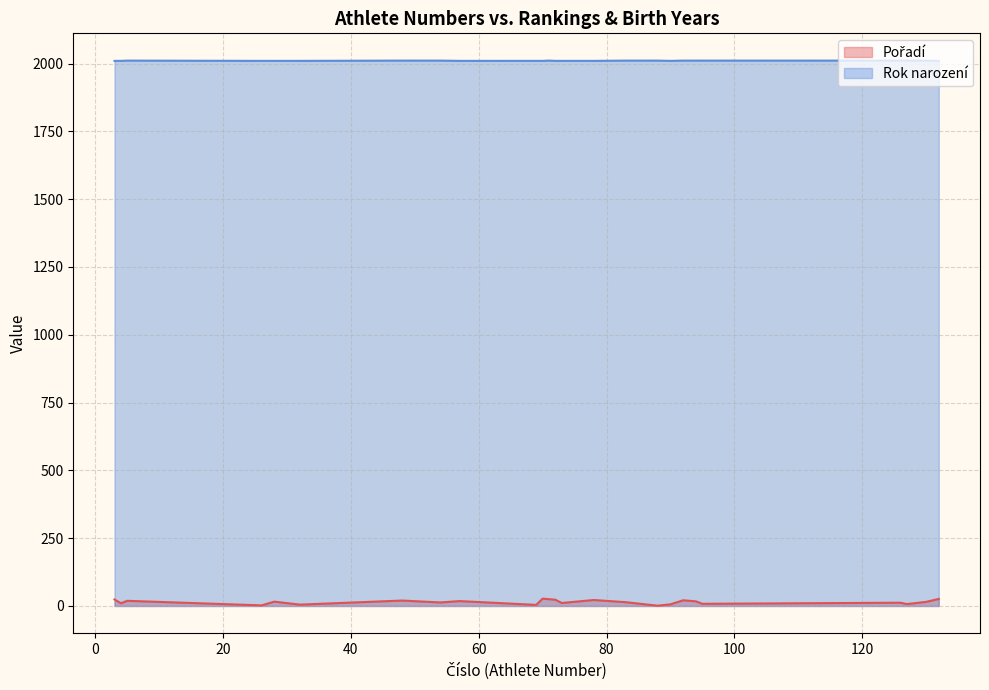

What are all the series names shown in the legend?

Pořadí, Rok narození